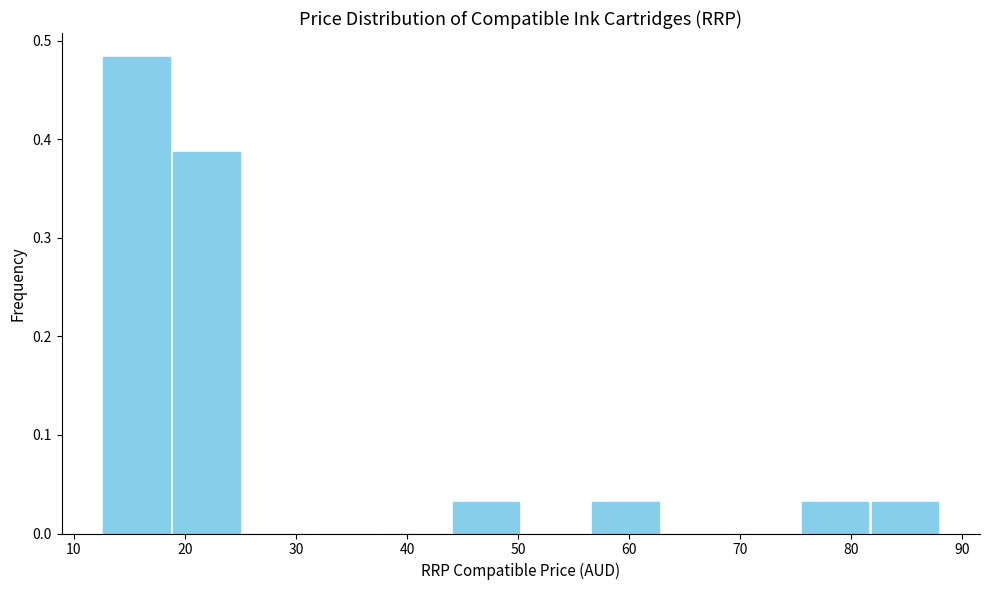

Reading left to right, transcribe this chart: for each bar, give the range it covers on the x-axis and its height. Neither the bar edges nor the heights are printed on the chart, so give them approximately, as read against the axes.

13 to 19: 0.48
19 to 25: 0.39
25 to 31: 0
31 to 38: 0
38 to 44: 0
44 to 50: 0.03
50 to 57: 0
57 to 63: 0.03
63 to 69: 0
69 to 75: 0
75 to 82: 0.03
82 to 88: 0.03